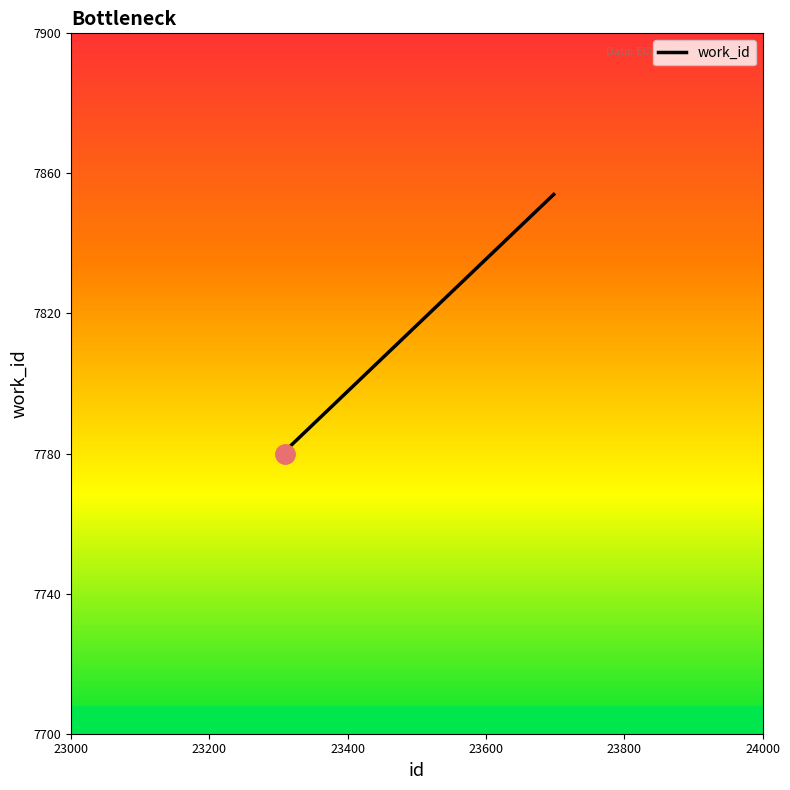

Is this an area chart (filled region under the line)?

No